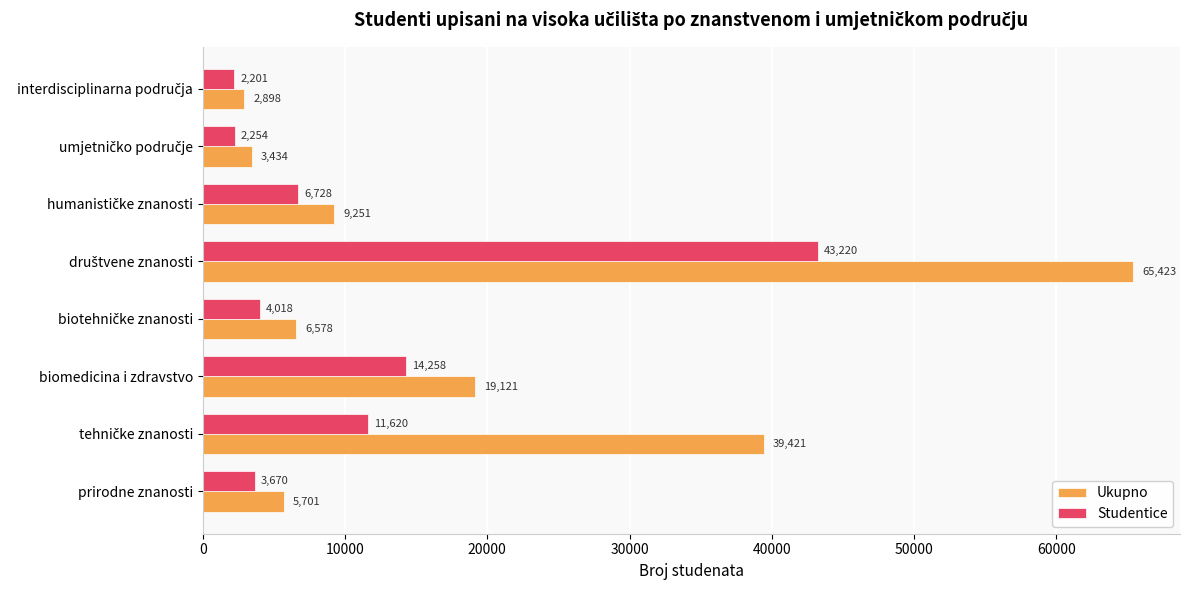

What is the maximum value for Studentice?

43220